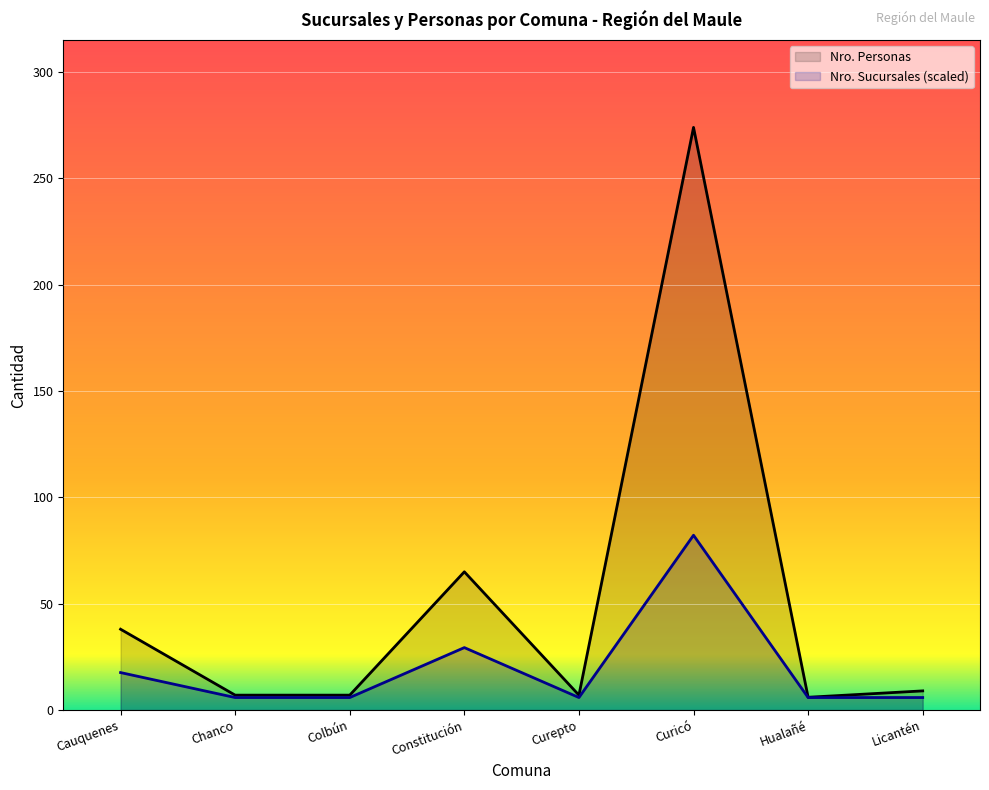

How many series are shown in this chart?

2